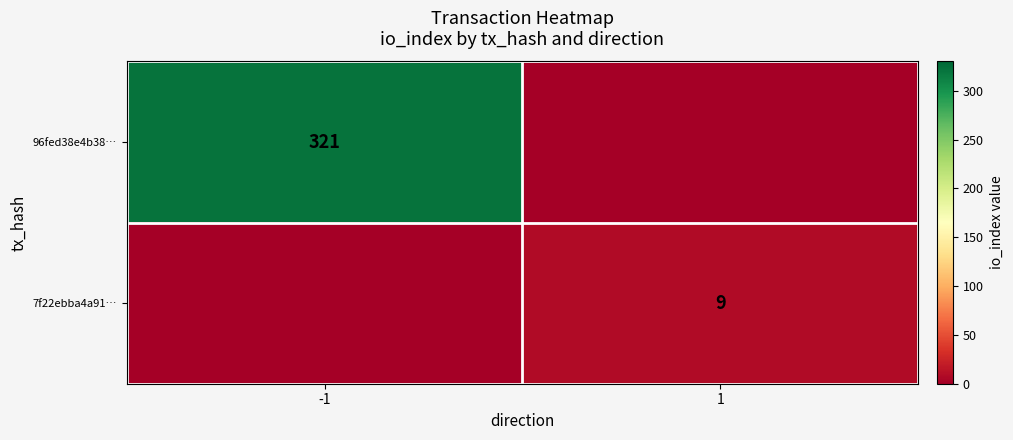

The 7f22ebba4a91… series shows 9 at 1. True or false?

True